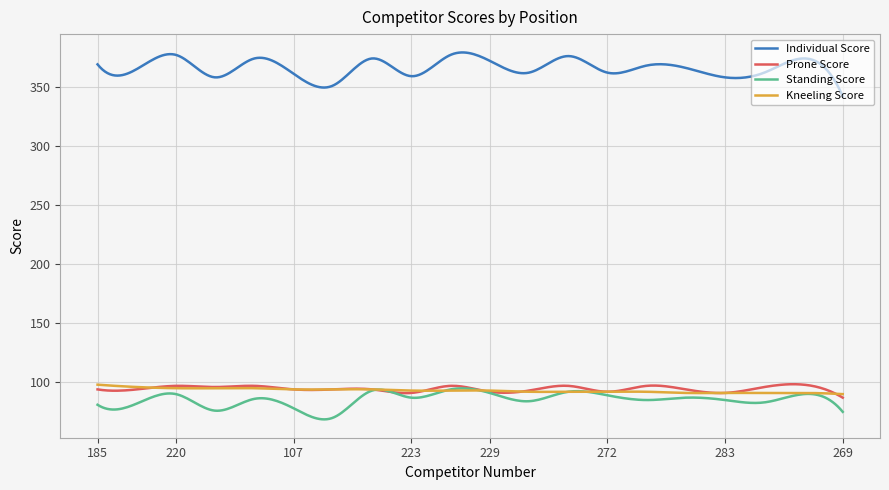

True or false: Individual Score and Prone Score cross at least once.

False